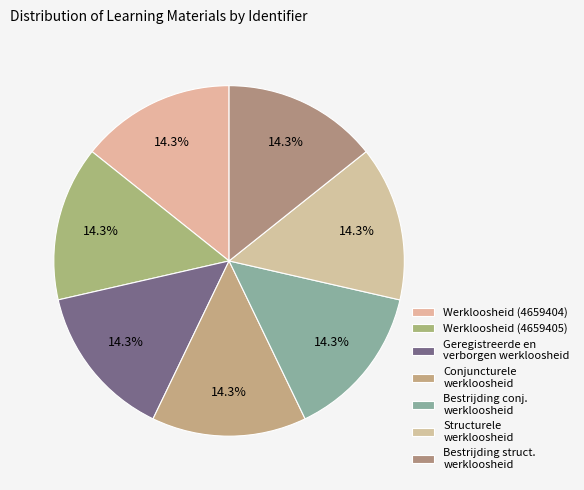

Which category has the smallest portion of the pie?

Werkloosheid (4659404)